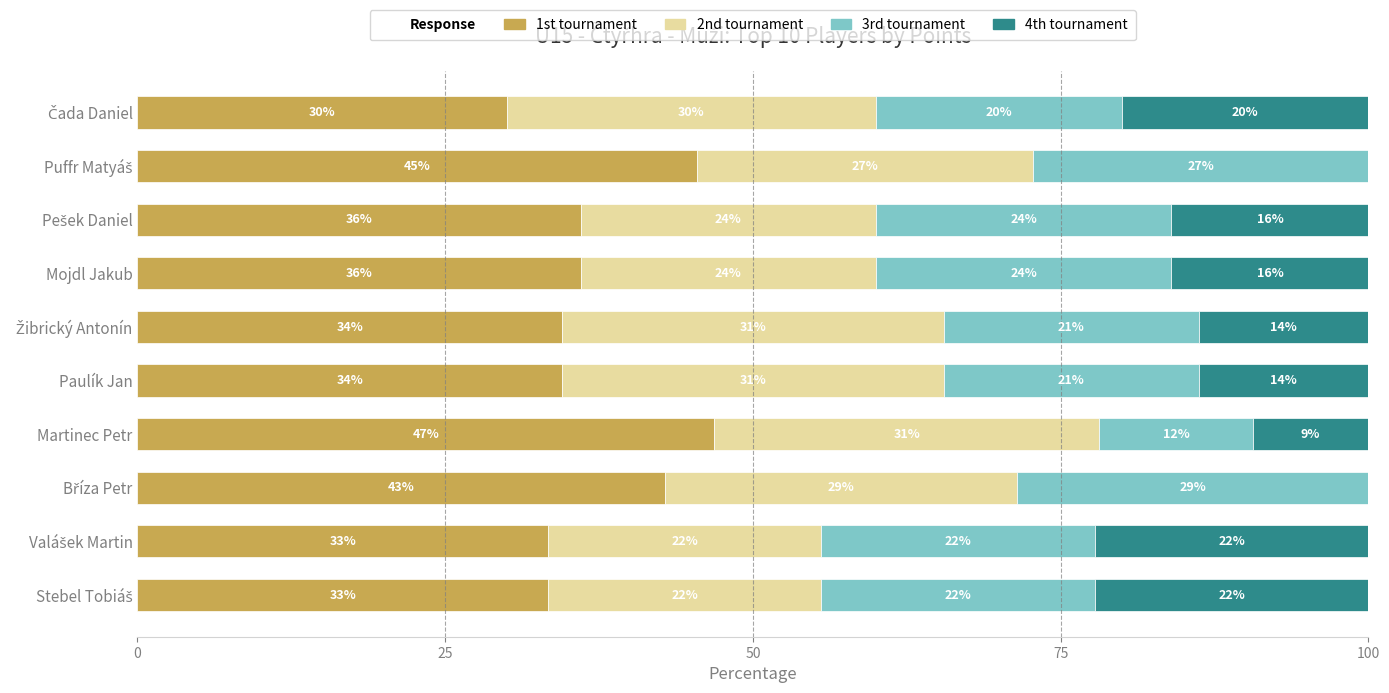

Reading left to right, what are all the values shown in this chart?

1st tournament: 33.3	33.3	42.9	46.9	34.5	34.5	36.0	36.0	45.5	30.0
2nd tournament: 22.2	22.2	28.6	31.2	31.0	31.0	24.0	24.0	27.3	30.0
3rd tournament: 22.2	22.2	28.6	12.5	20.7	20.7	24.0	24.0	27.3	20.0
4th tournament: 22.2	22.2	0.0	9.4	13.8	13.8	16.0	16.0	0.0	20.0